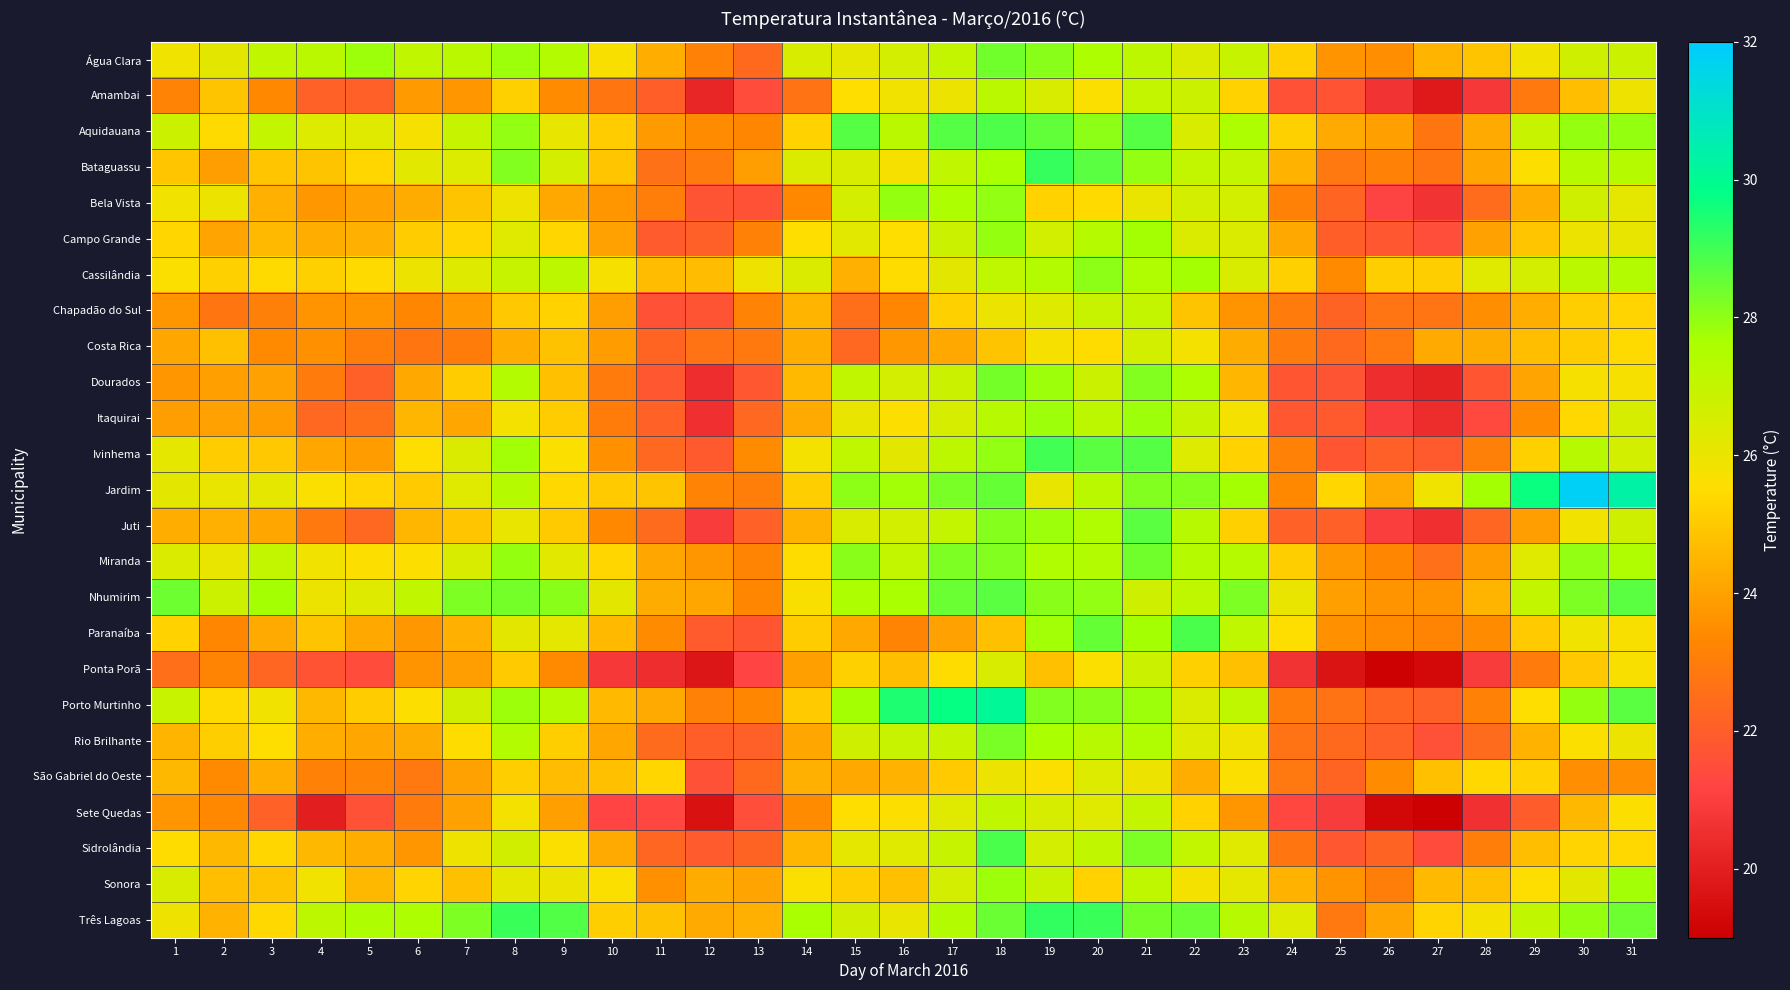

What is the maximum value shown in the chart?

31.8